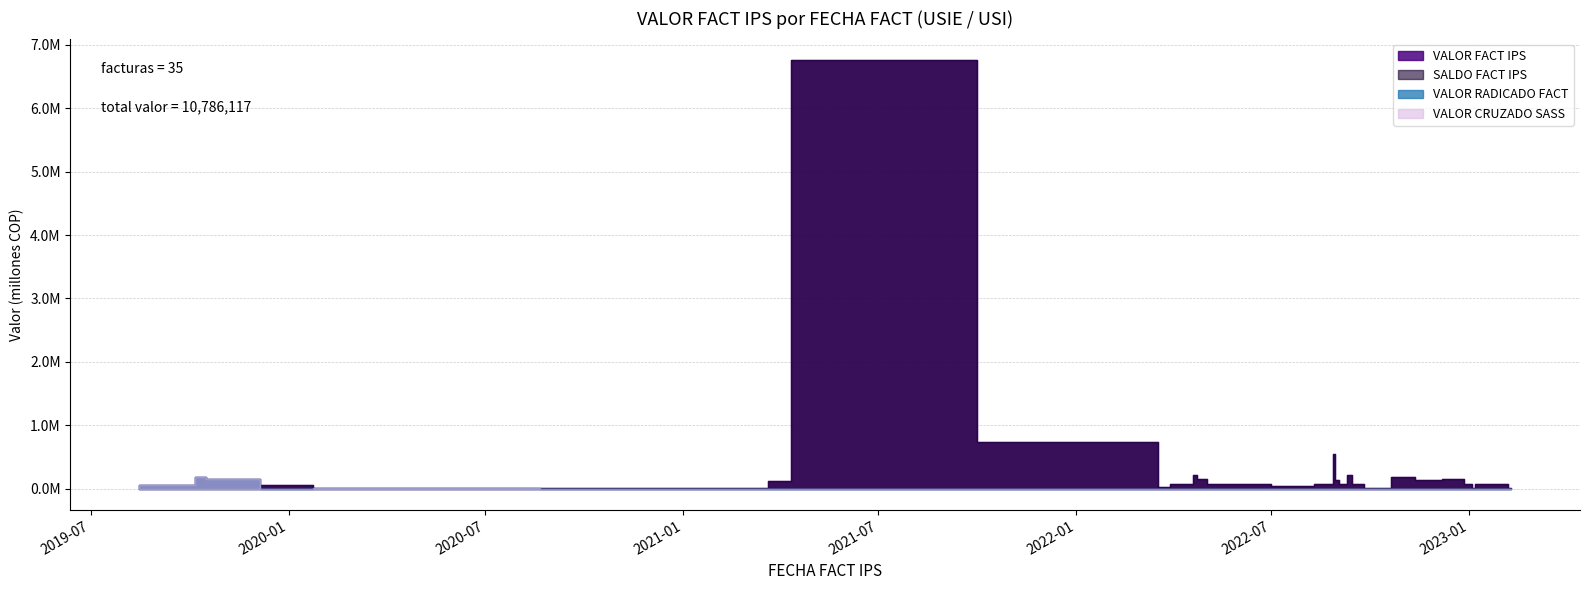

Is it true that VALOR CRUZADO SASS equals 91300 at 2022-04-26?

False